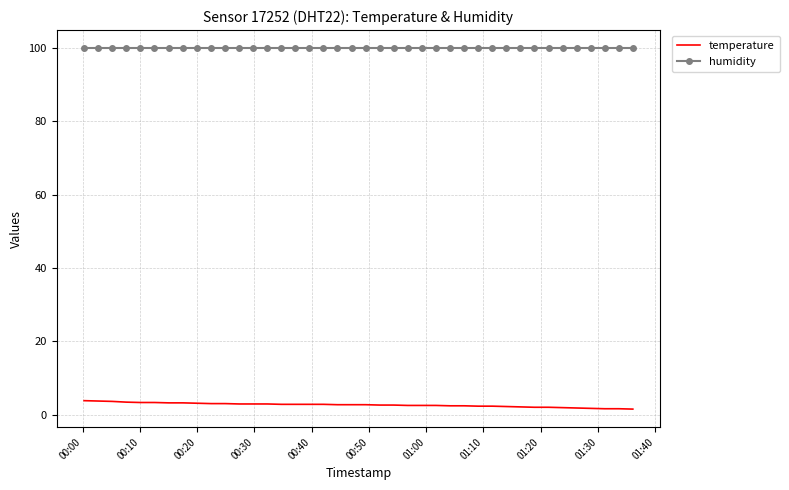

True or false: temperature and humidity cross at least once.

False